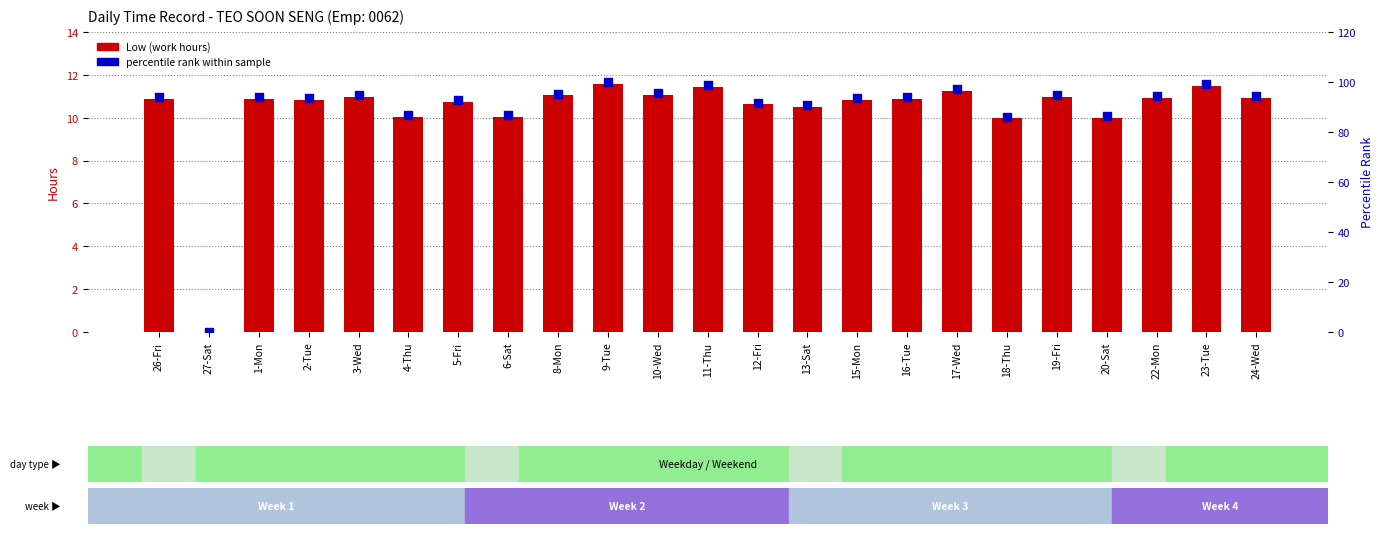

Which series reaches the maximum Y coordinate?

percentile rank within sample